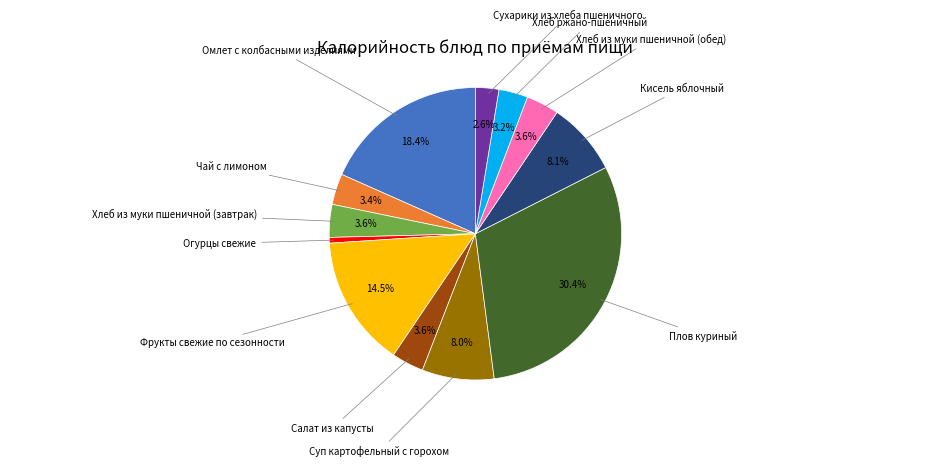

Is there a majority slice in this chart?

No